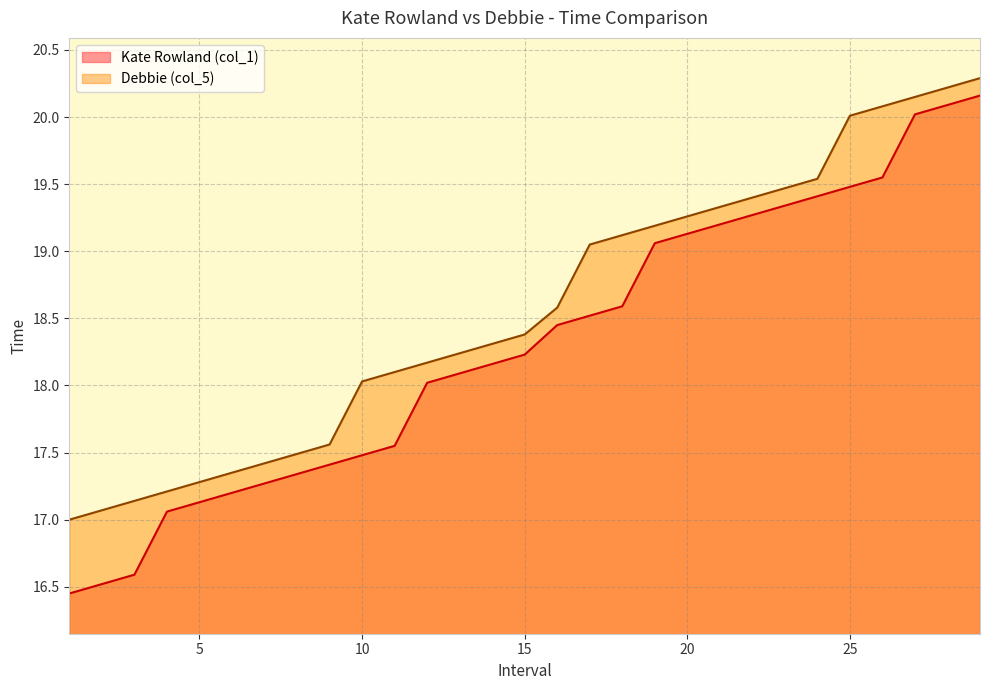

At 20, list the series in order from smallest to largest.

Kate Rowland (col_1), Debbie (col_5)